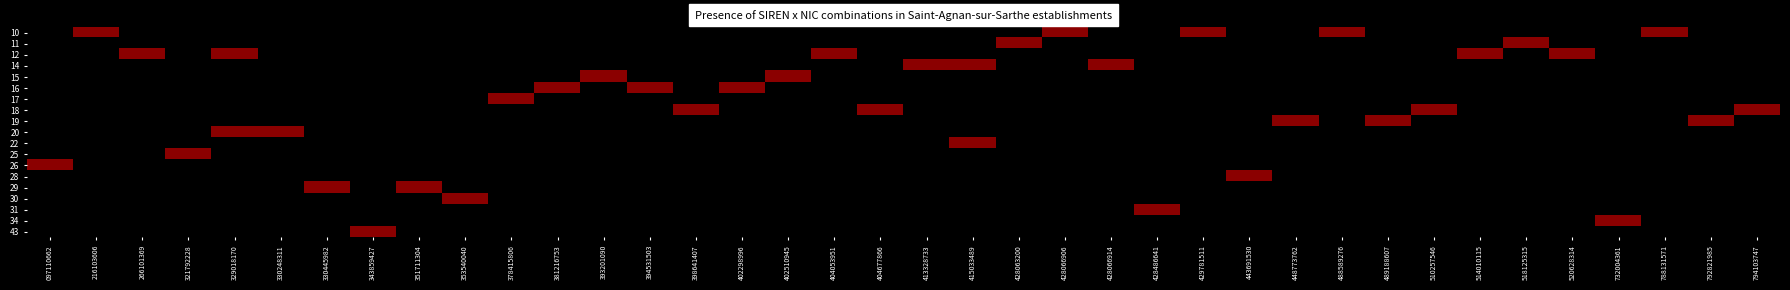

At how many categories does at least one series exceed 0?

38